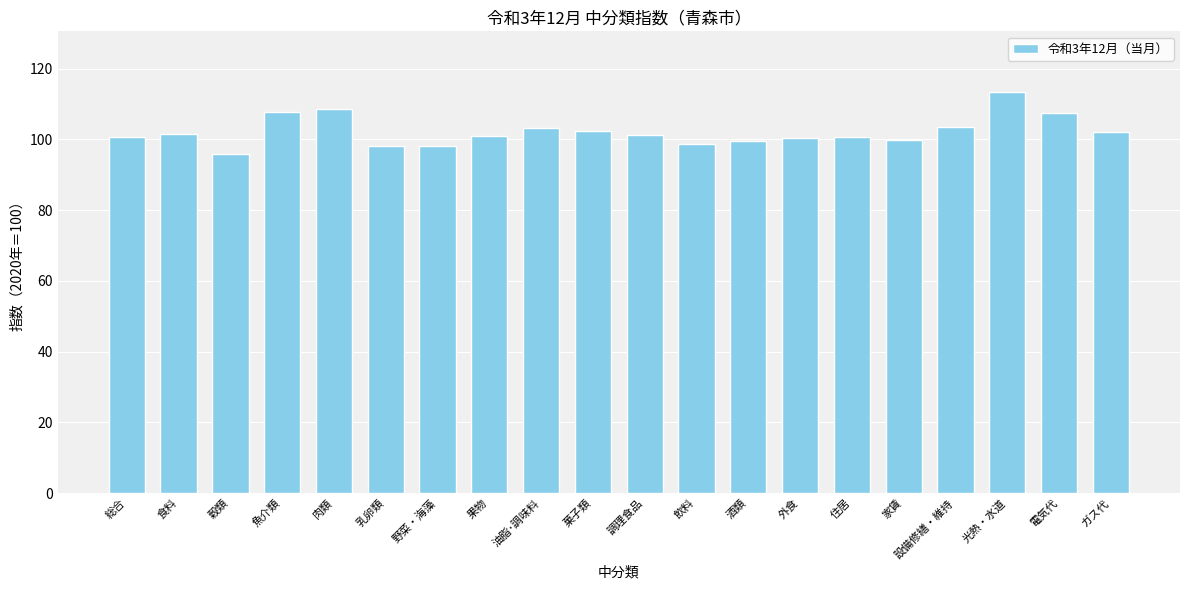

What is the ratio of the value at 飲料 to the value at 油脂･調味料?

1.0